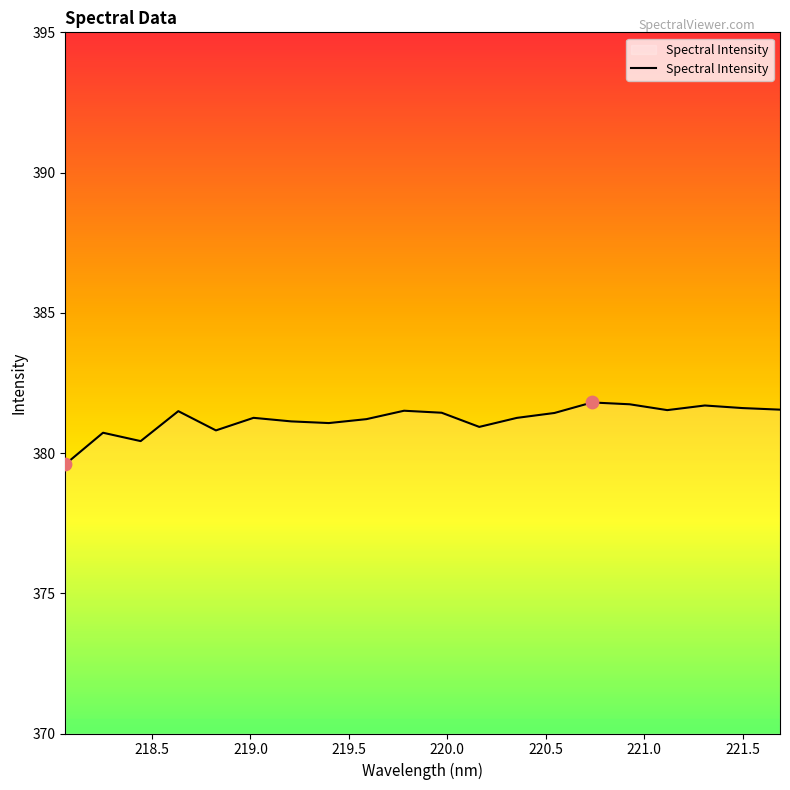

What is the minimum value shown in the chart?

379.6